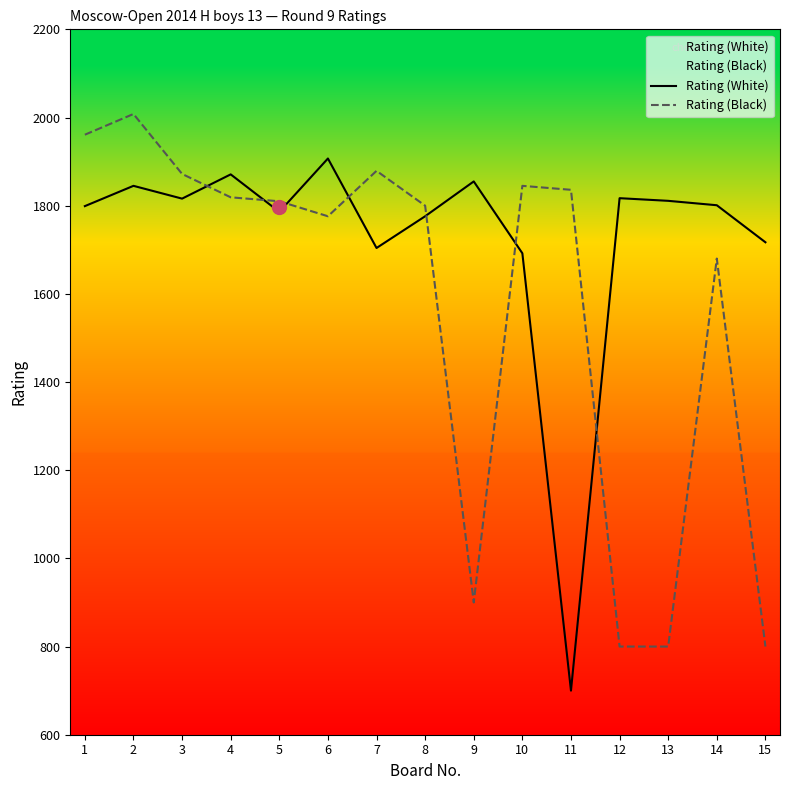

How many interior local peaks does the Rating (White) series have?

5